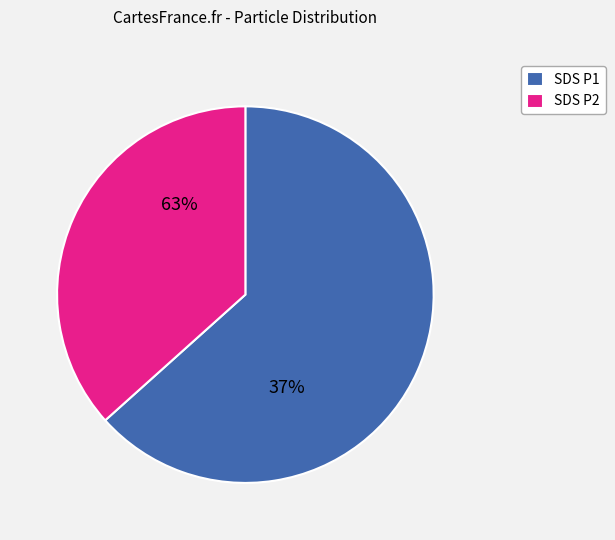

What percentage is the SDS_P2 slice, to the nearest percent?

37%